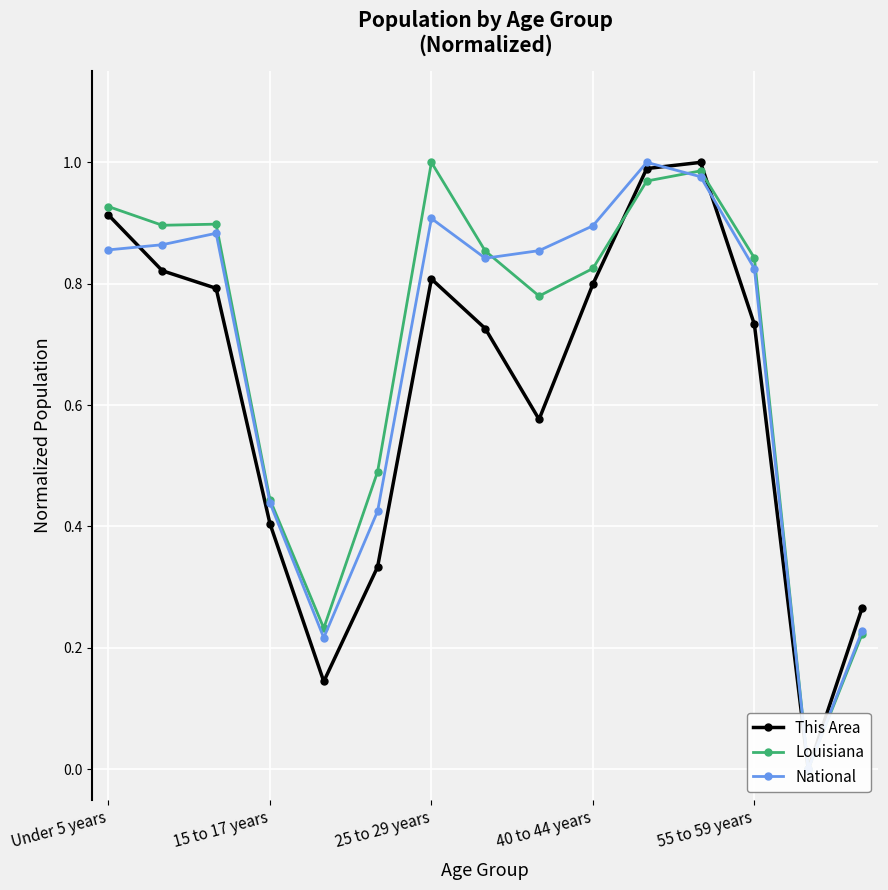

True or false: This Area has more than 0 points higher than both neighbors.

True